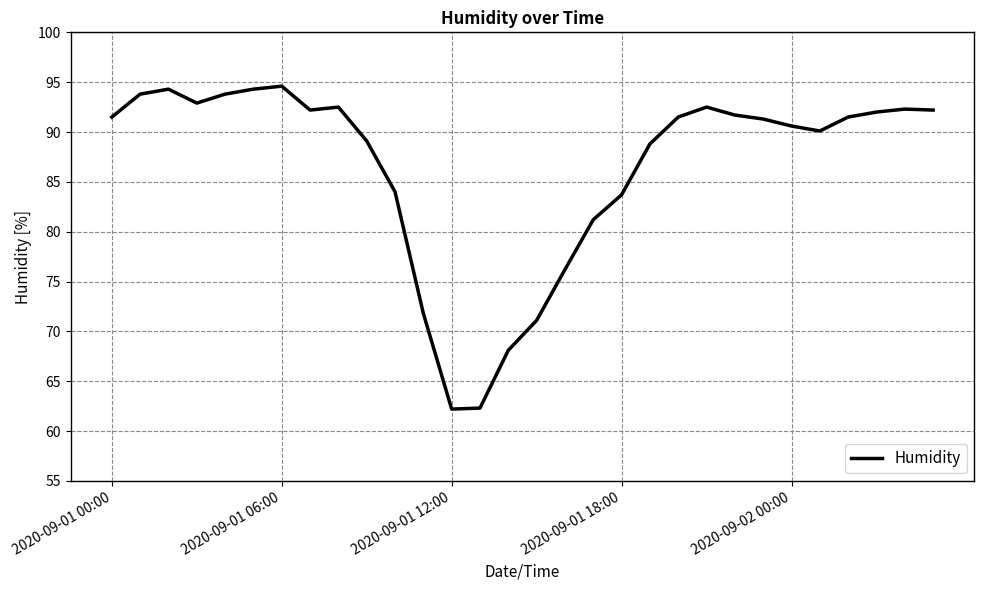

What is the smallest value displayed?

62.2